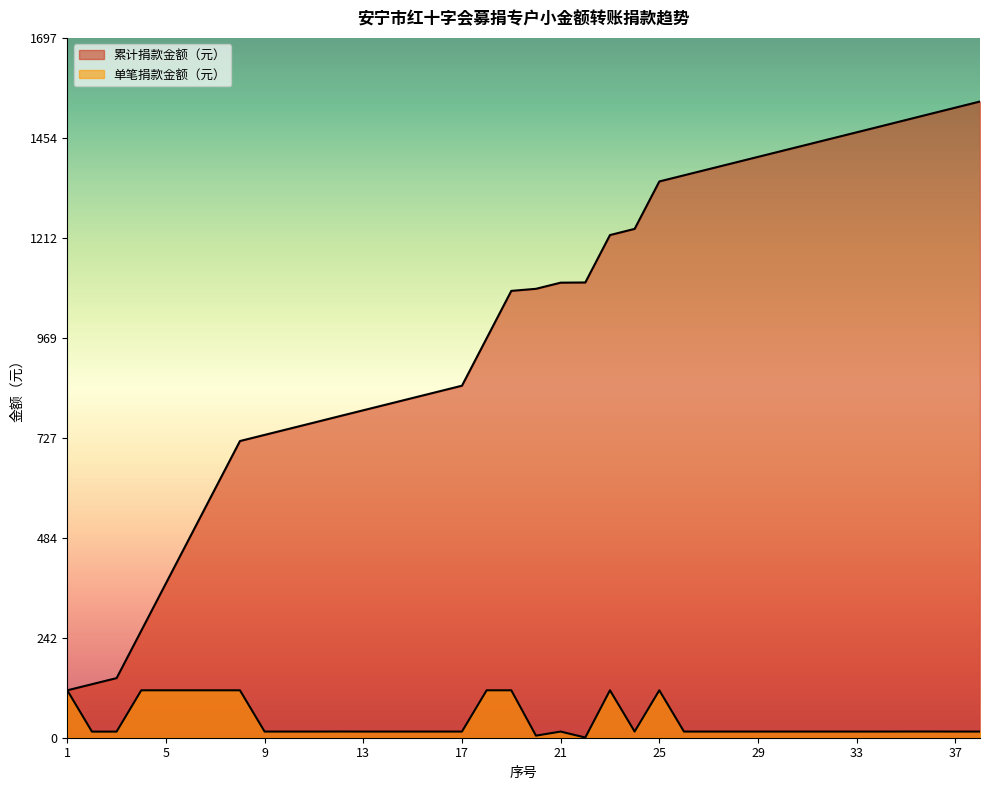

Which series has the largest total across all categories?

累计捐款金额（元）